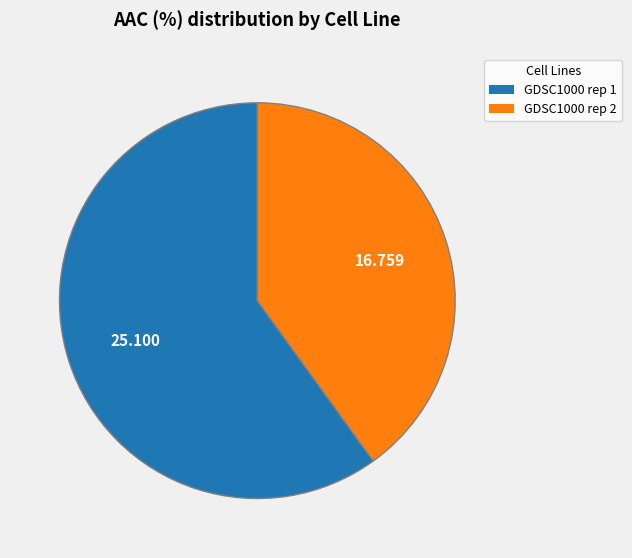

Does any single category account for the majority?

Yes